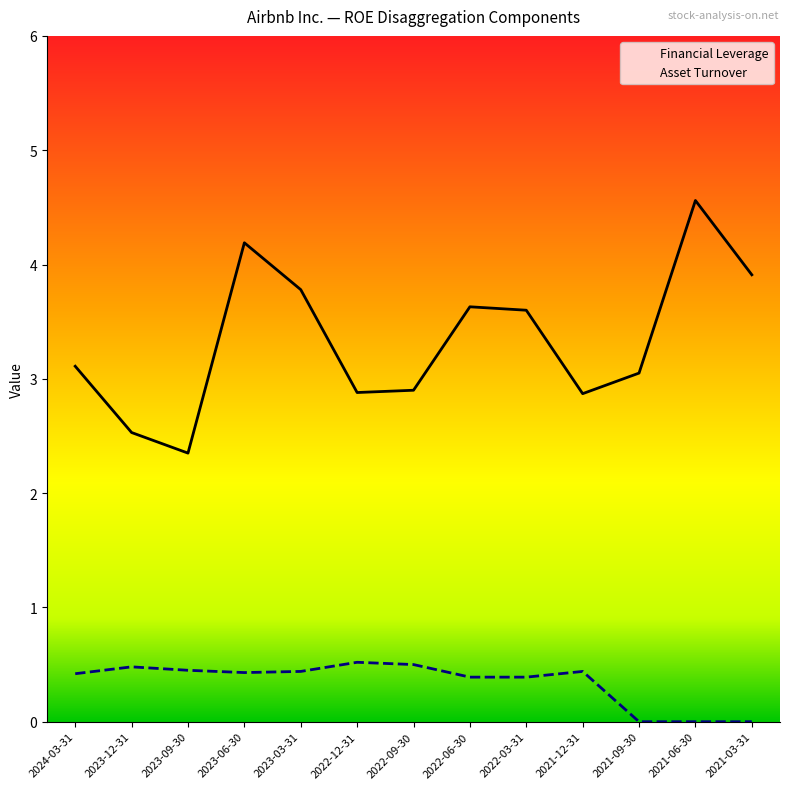

The Financial Leverage series shows 2.9 at 2022-09-30. True or false?

True